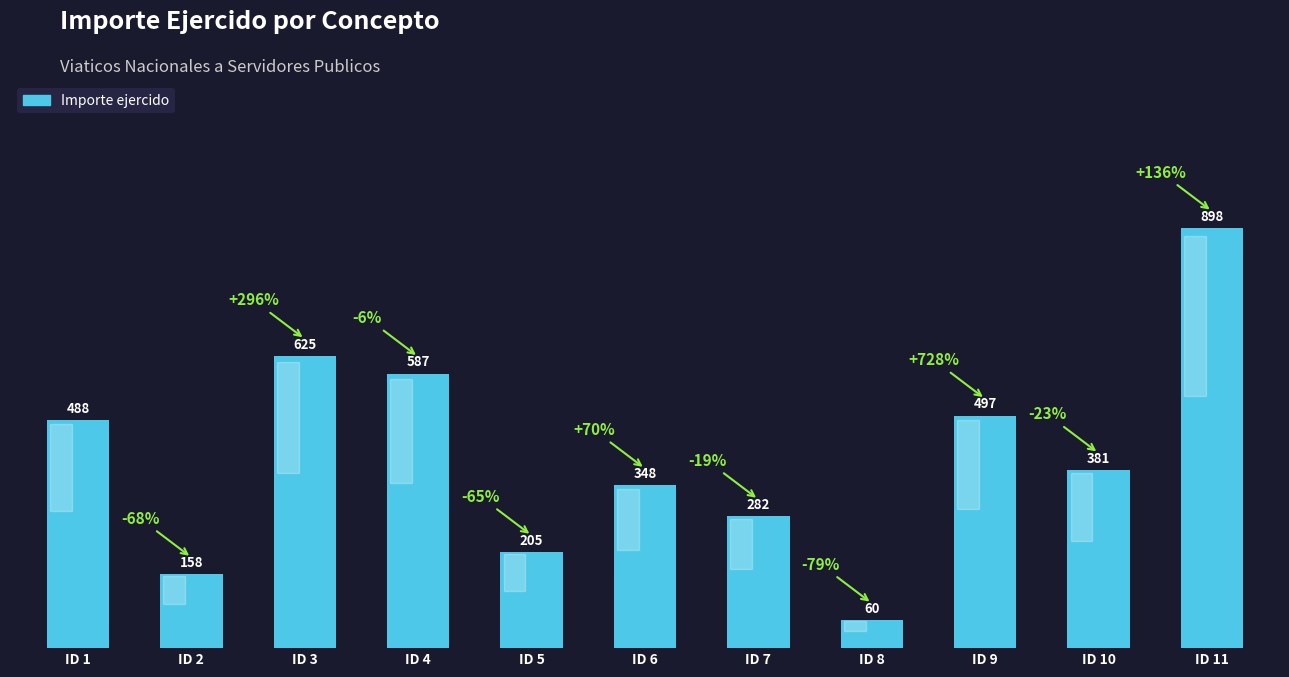

Reading left to right, what are all the values shown in this chart?

ID 1=488	ID 2=158	ID 3=625	ID 4=587	ID 5=205	ID 6=348	ID 7=282	ID 8=60	ID 9=497	ID 10=381	ID 11=898